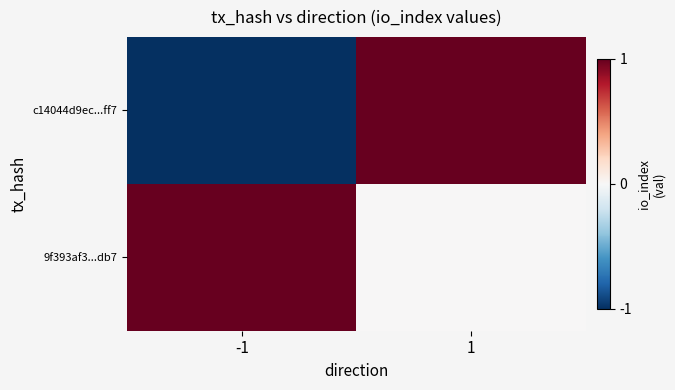

Between -1 and 1, which is larger?

1